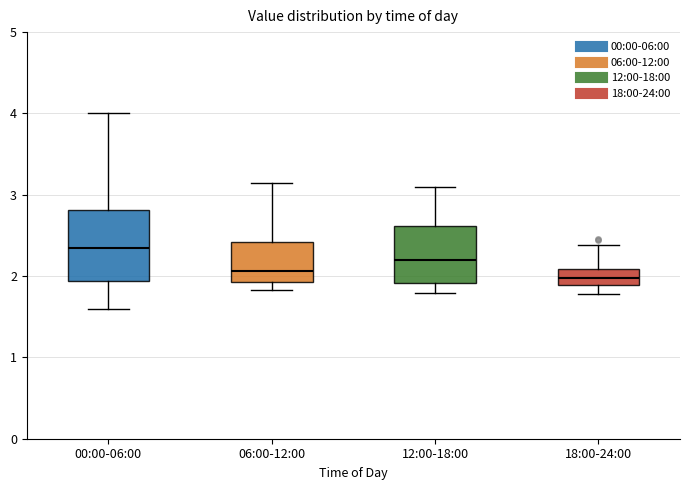

Reading left to right, read every box against the y-axis: the position of its median line, the range the box covers, and the ends of its whiskers. The values are not printed on the chart, so give them approximately, as read against the axis.

00:00-06:00: median 2.3, box 1.9 to 2.8, whiskers 1.6 to 4.0
06:00-12:00: median 2.1, box 1.9 to 2.4, whiskers 1.8 to 3.2
12:00-18:00: median 2.2, box 1.9 to 2.6, whiskers 1.8 to 3.1
18:00-24:00: median 2.0, box 1.9 to 2.1, whiskers 1.8 to 2.4